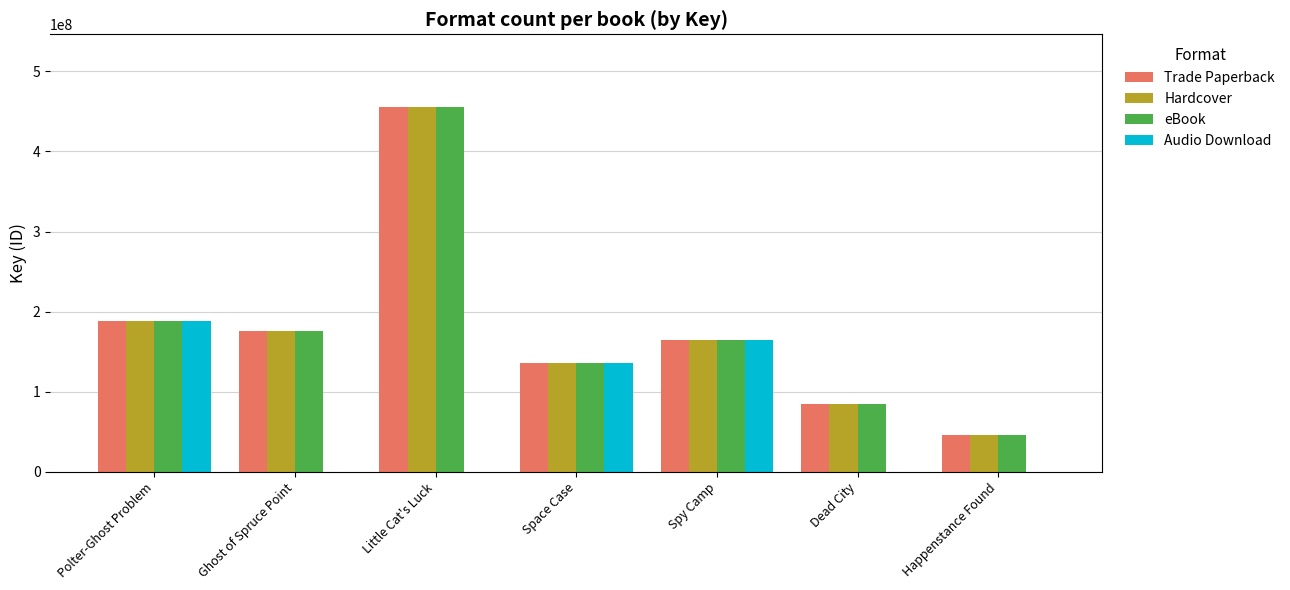

At which label does Trade Paperback reach its peak?

Little Cat's Luck